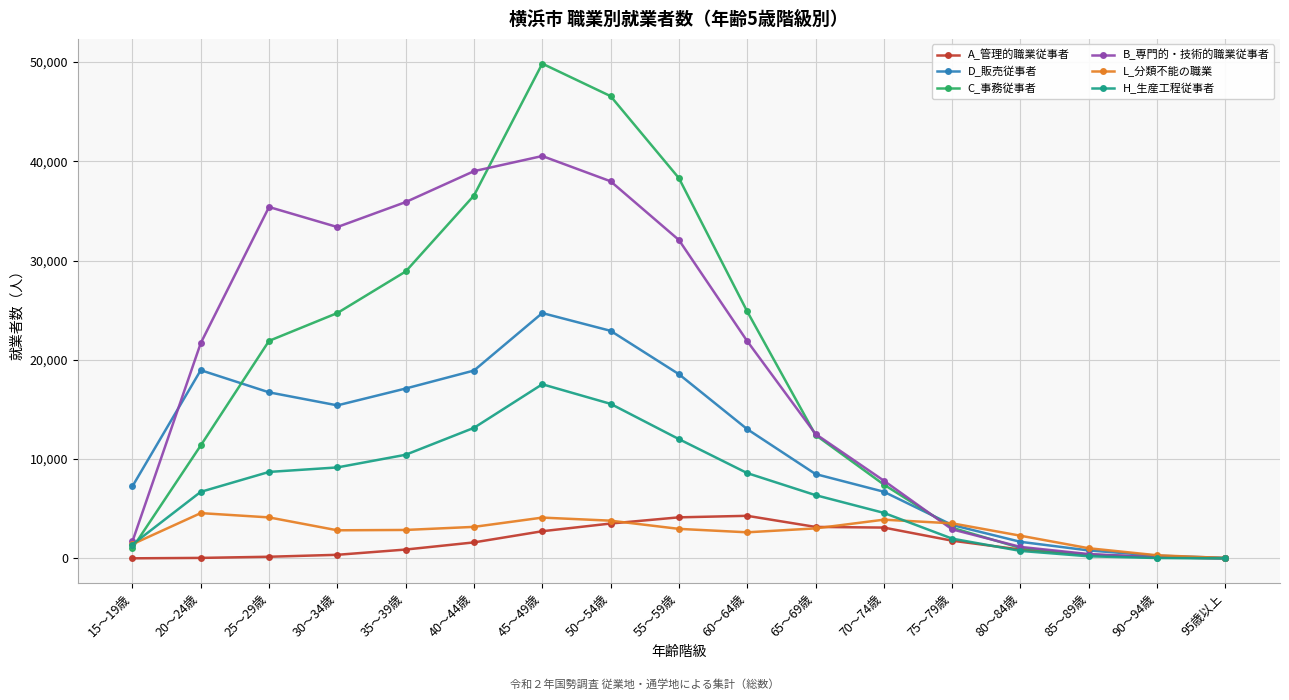

The value of B_専門的・技術的職業従事者 at 15～19歳 is 1699. True or false?

True